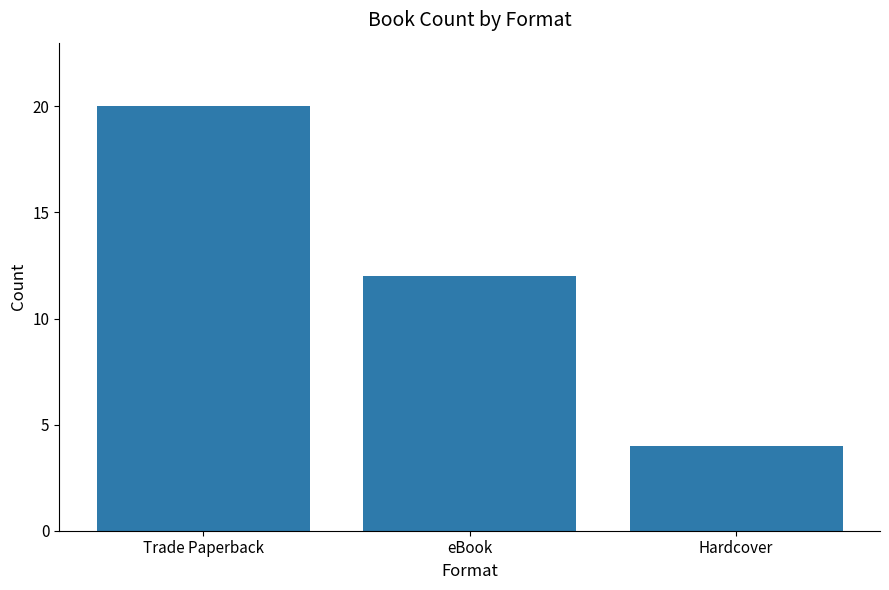

Between eBook and Hardcover, which is larger?

eBook